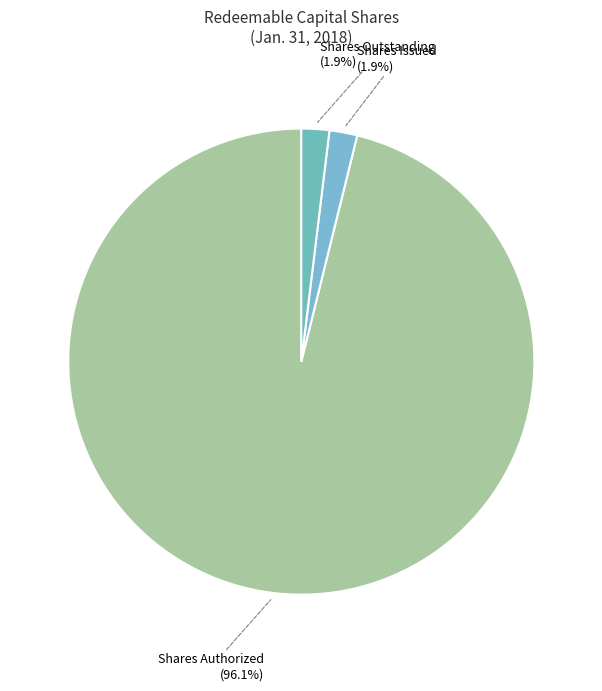

Does any single category account for the majority?

Yes